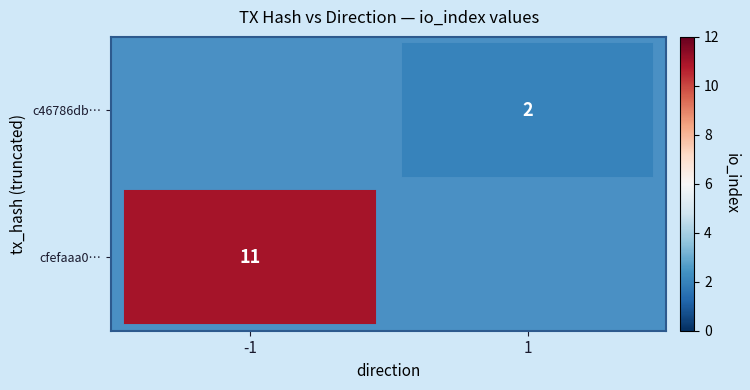

Count the number of categories in the chart.

2